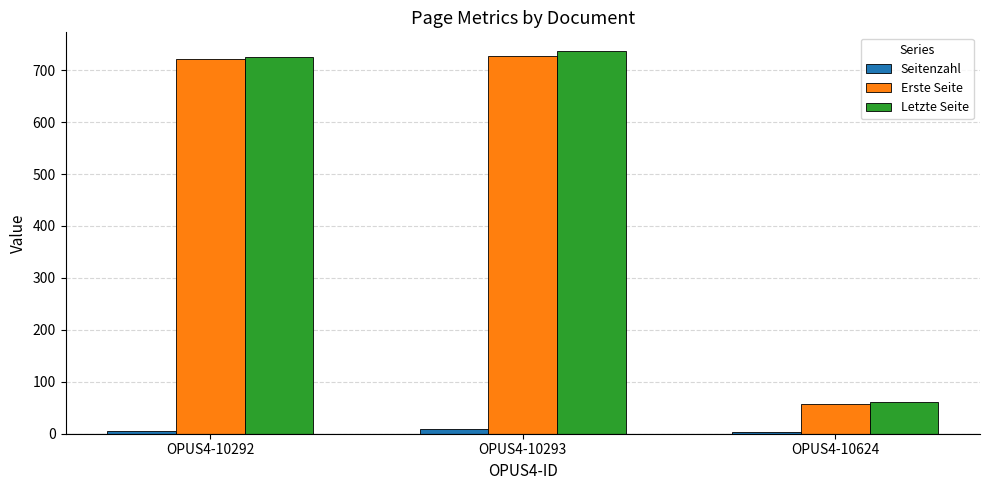

Where is Letzte Seite nearest to the value 399?

OPUS4-10292